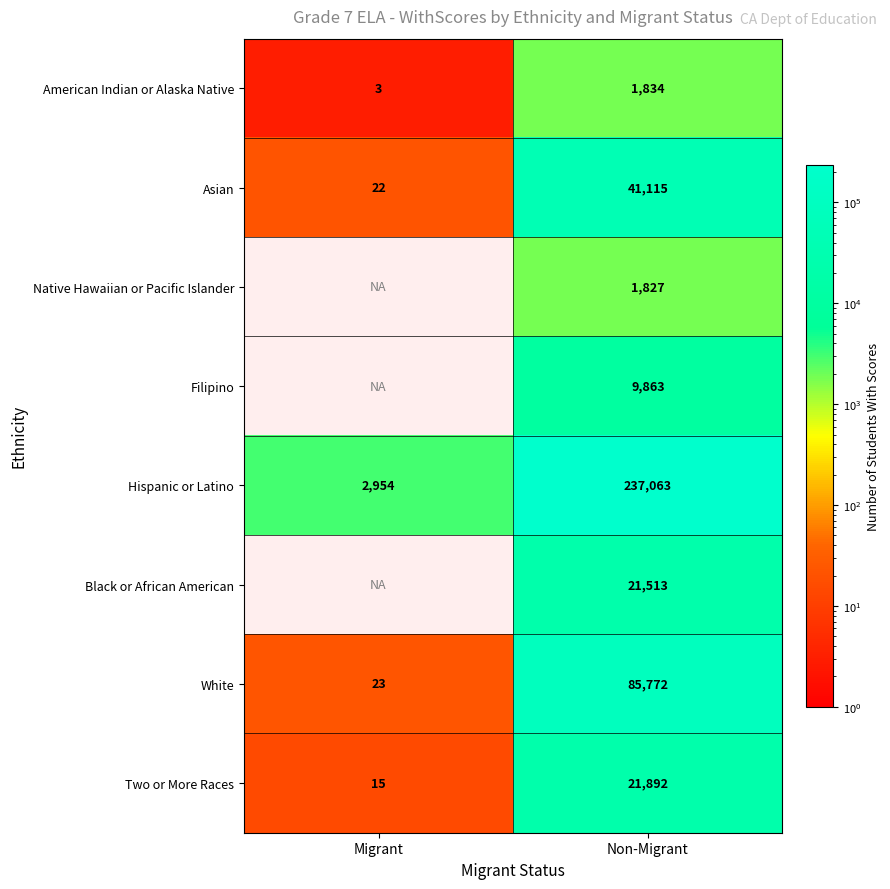

What is the minimum value for Asian?

22